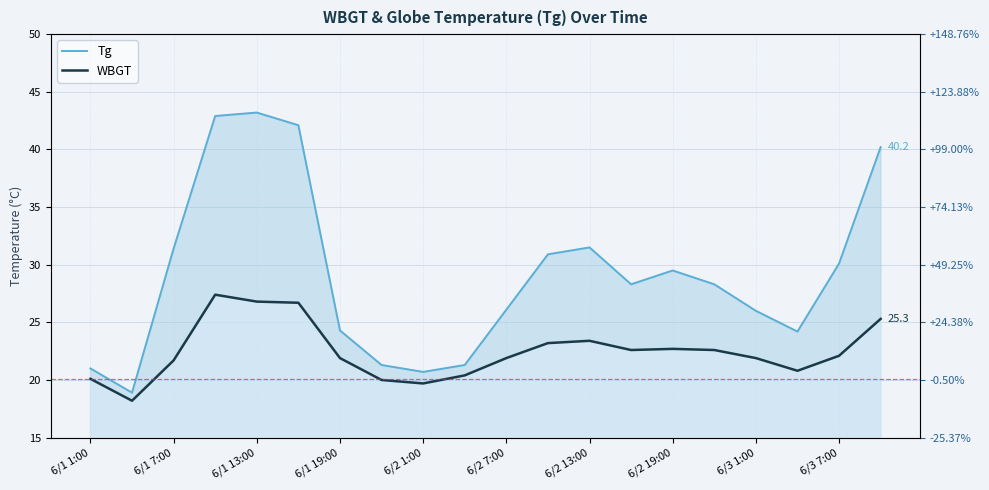

True or false: WBGT and Tg intersect in this chart.

False